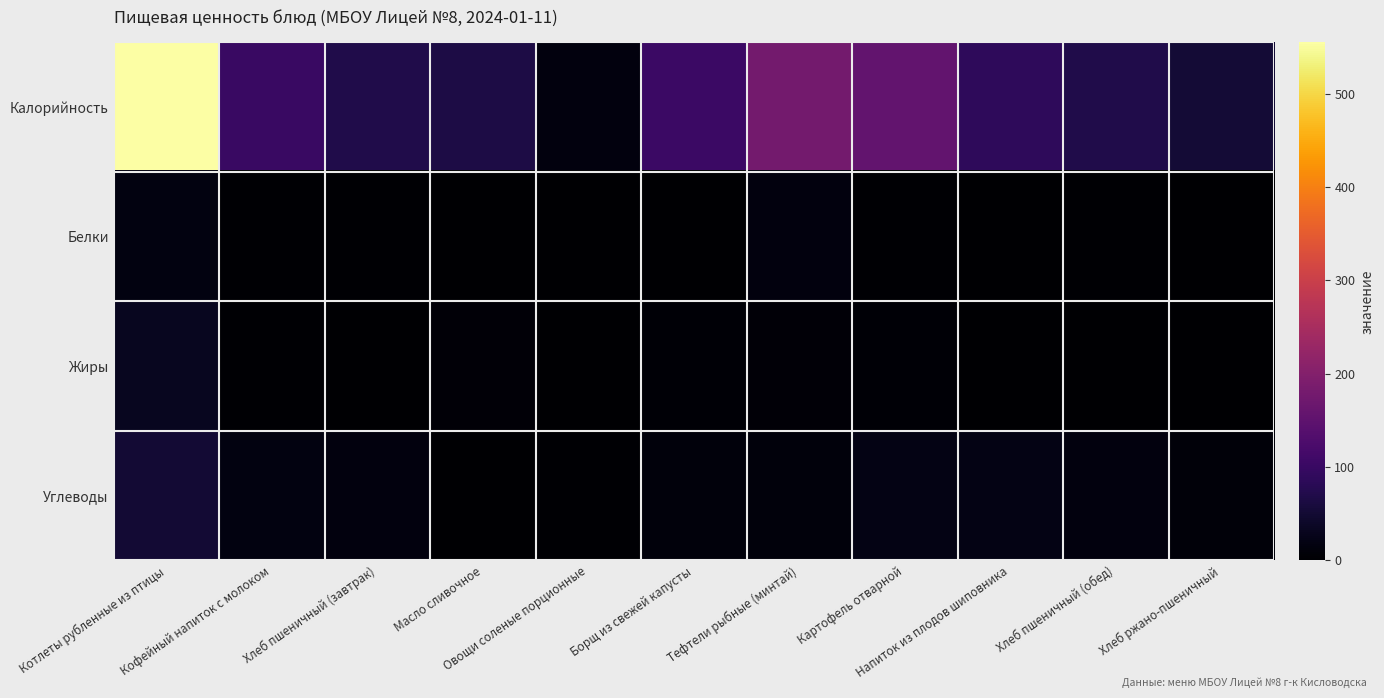

At which category is the sum across all series the highest?

Котлеты рубленные из птицы